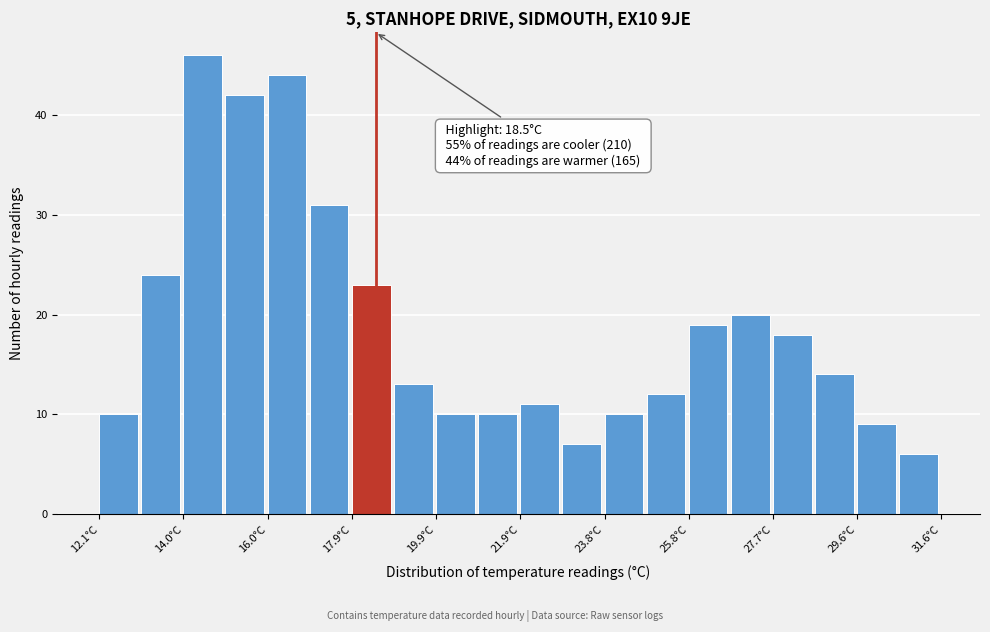

Which range on the x-axis has the tallest bar?

14.0 to 15.0